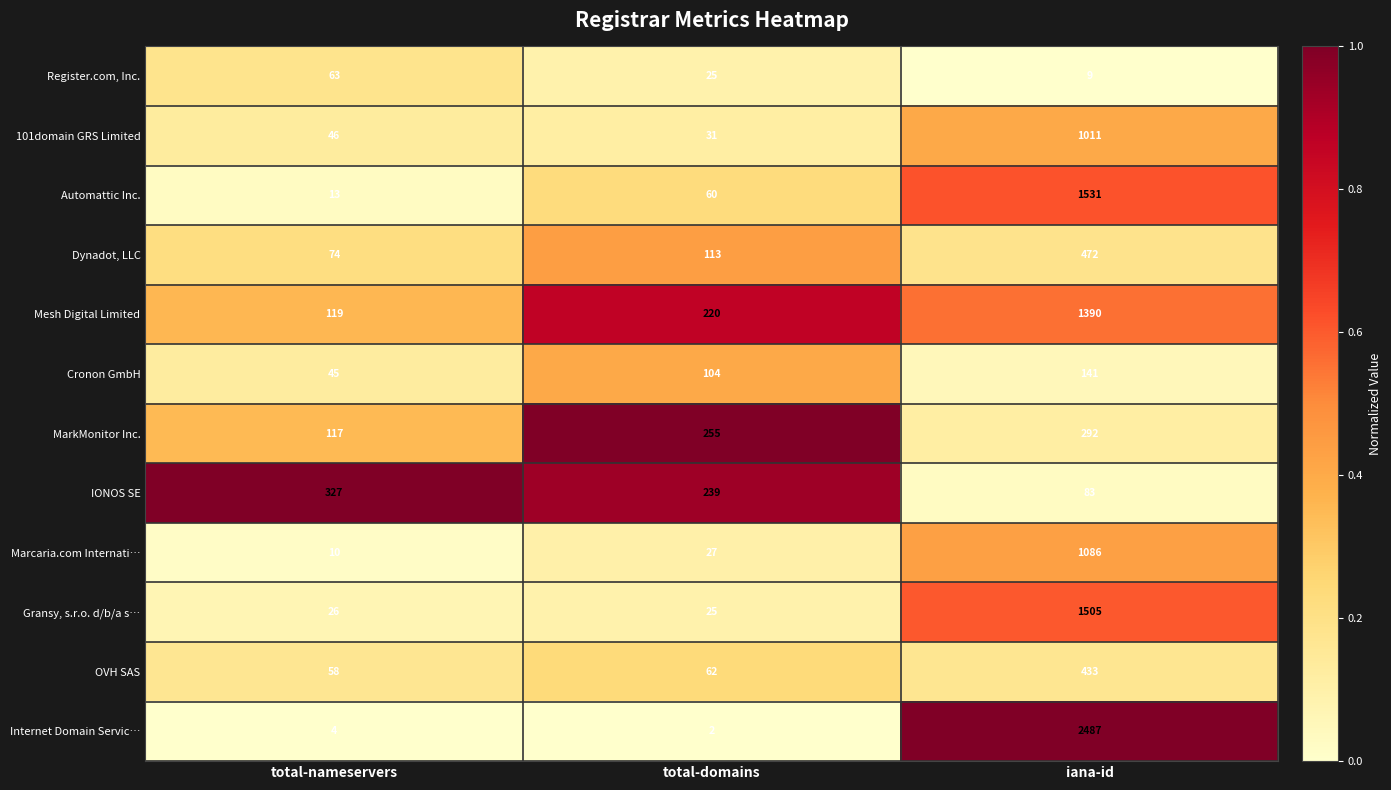

Which series has the largest total across all categories?

Internet Domain Servic…